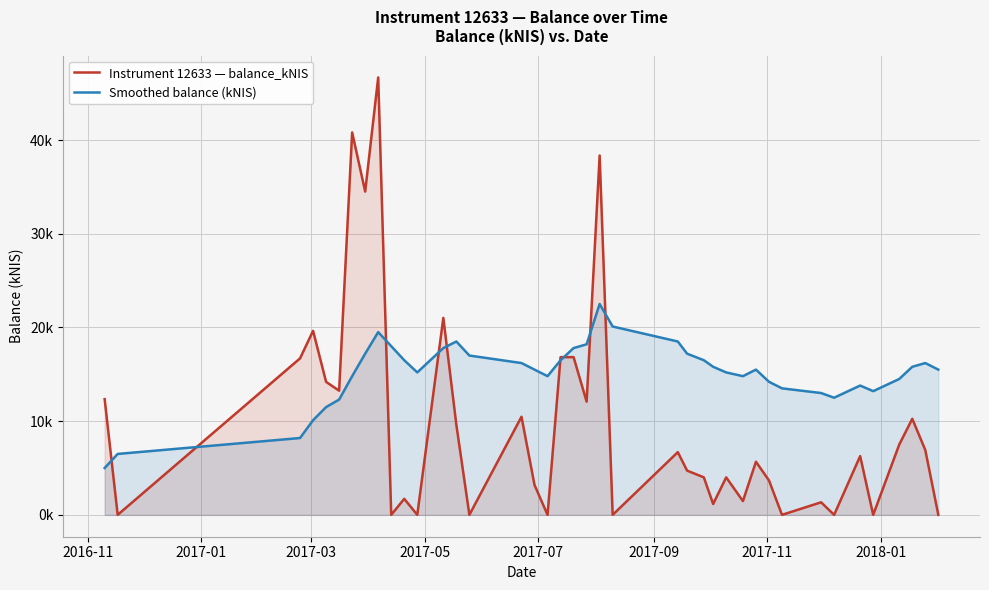

Does the chart display data point markers on the line(s)?

No